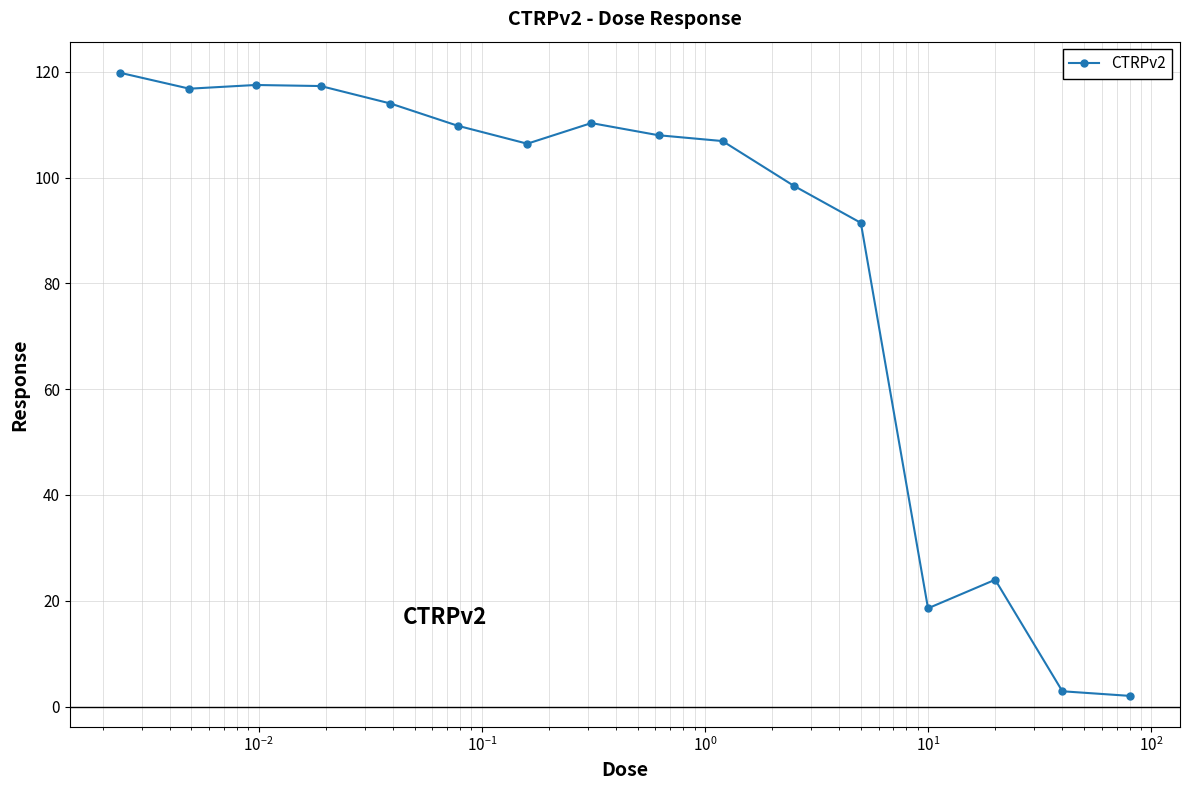

What is the difference between the second highest and minimum values?

115.5